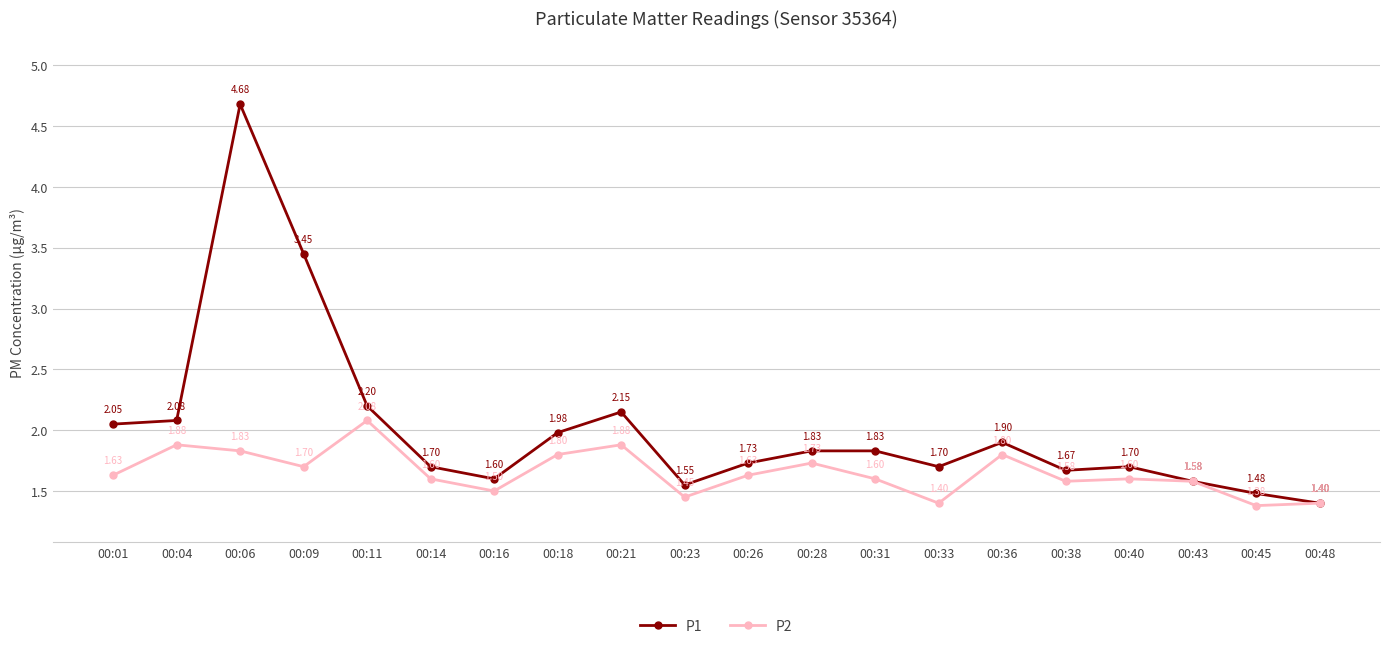

Which series has the widest spread of values?

P1